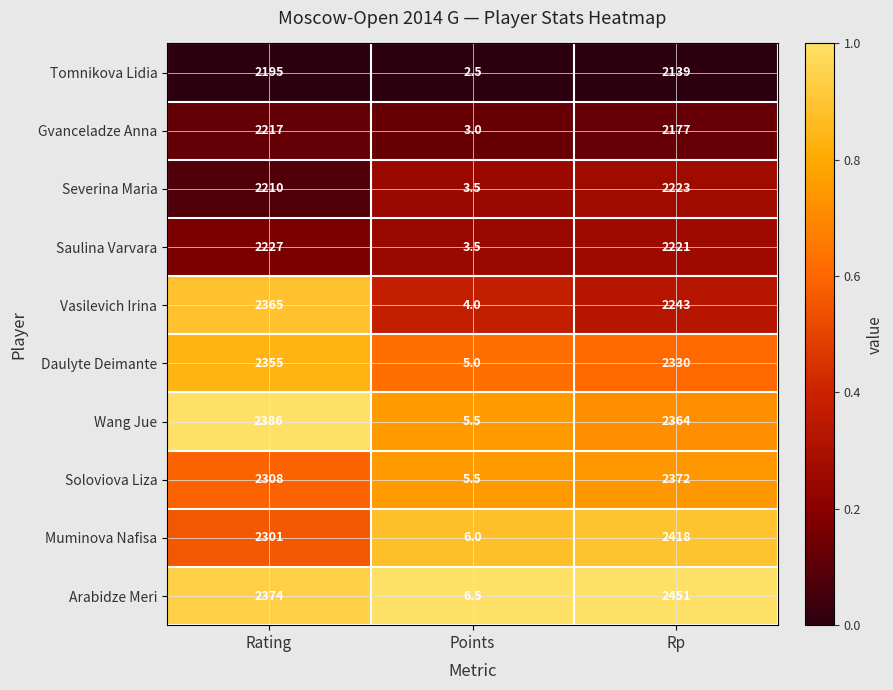

Is it true that Tomnikova Lidia equals 3.4 at Points?

False